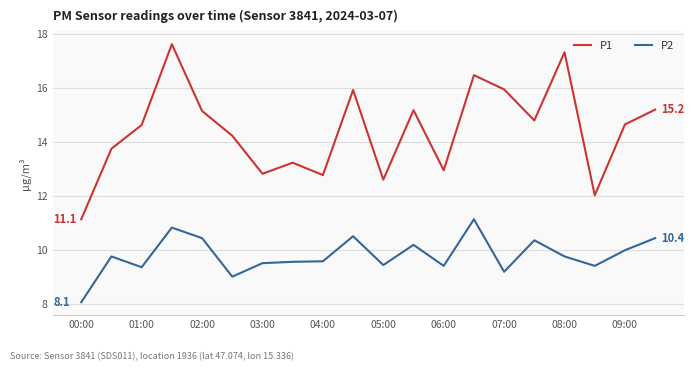

Rank the series by their maximum value, from lowest to highest.

P2, P1